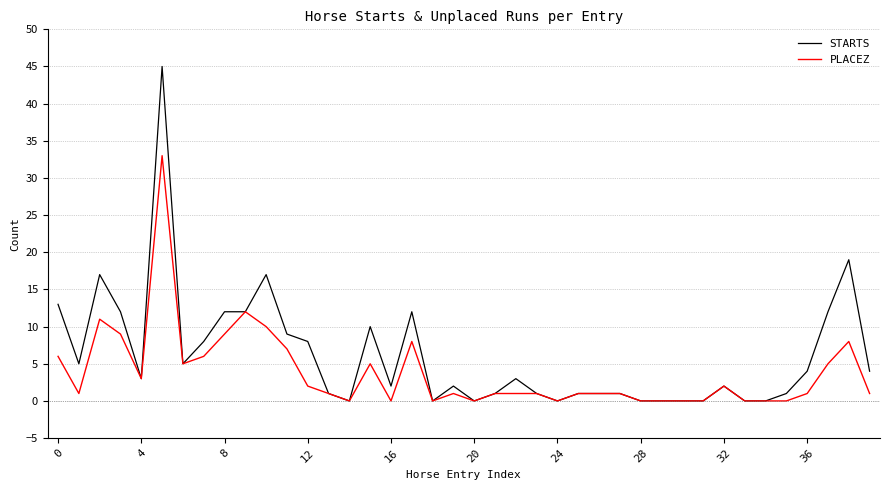

Which series has the largest range (max minus min)?

STARTS